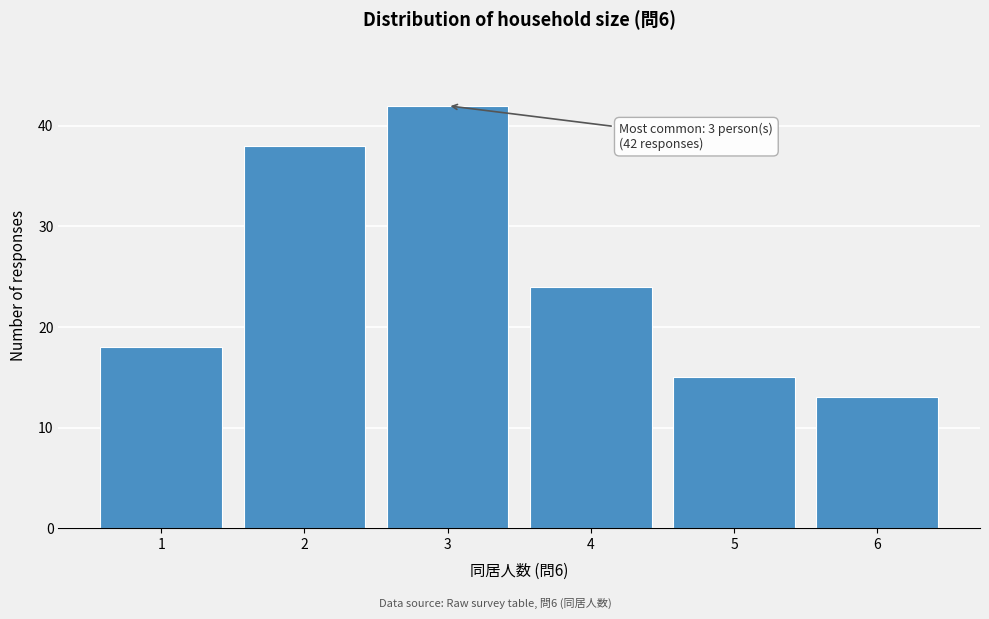

Reading left to right, what are all the values shown in this chart?

1=18	2=38	3=42	4=24	5=15	6=13